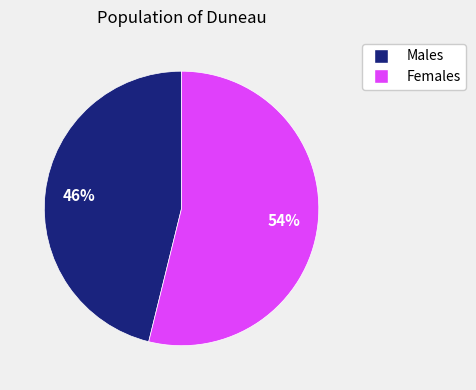

Is it true that Males is 46% of the pie?

True